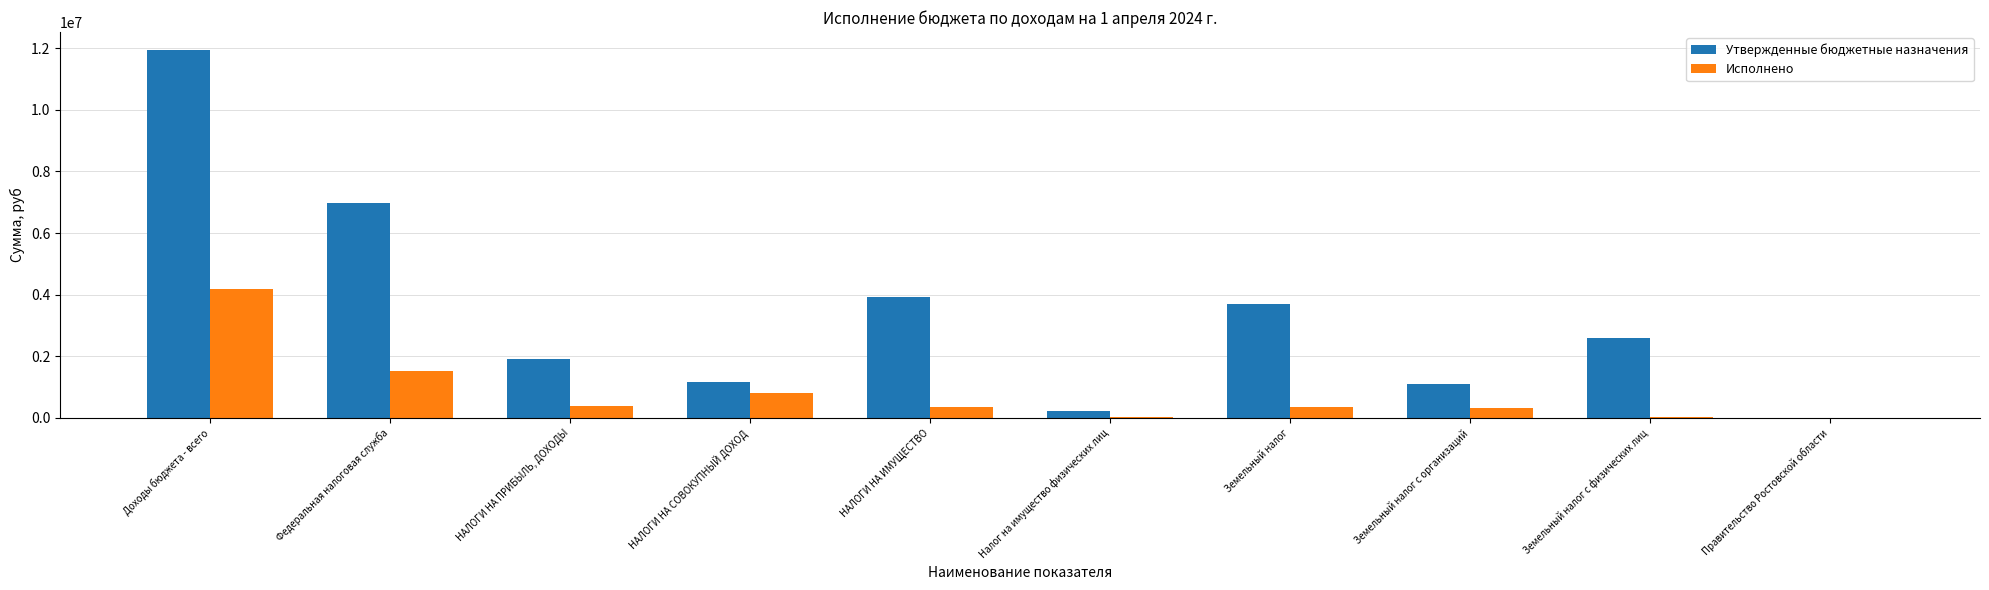

At which category is the sum across all series the highest?

Доходы бюджета - всего